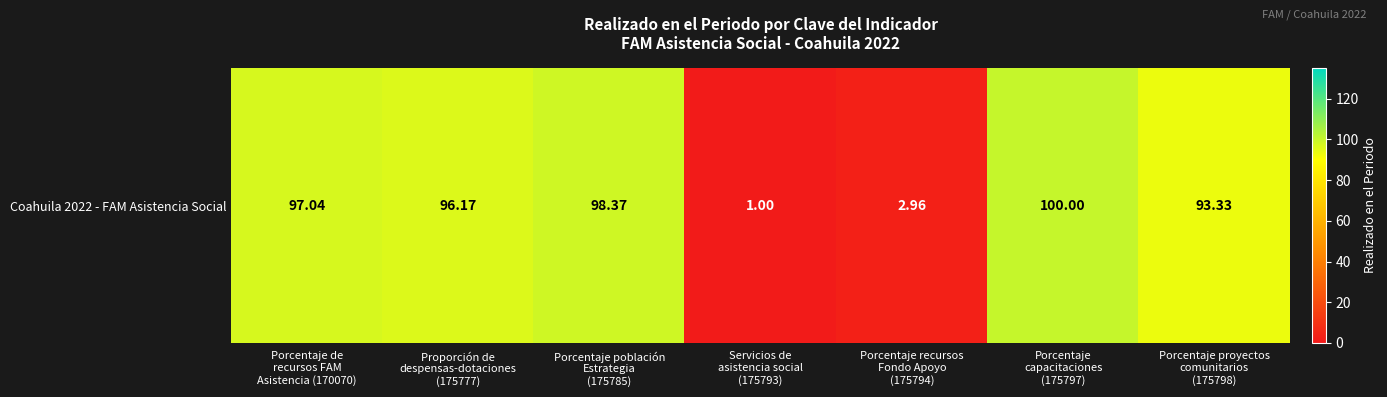

Reading left to right, list all the values displayed in this chart.

Porcentaje de
recursos FAM
Asistencia (170070)=97.0	Proporción de
despensas-dotaciones
(175777)=96.2	Porcentaje población
Estrategia
(175785)=98.4	Servicios de
asistencia social
(175793)=1.0	Porcentaje recursos
Fondo Apoyo
(175794)=3.0	Porcentaje
capacitaciones
(175797)=100.0	Porcentaje proyectos
comunitarios
(175798)=93.3